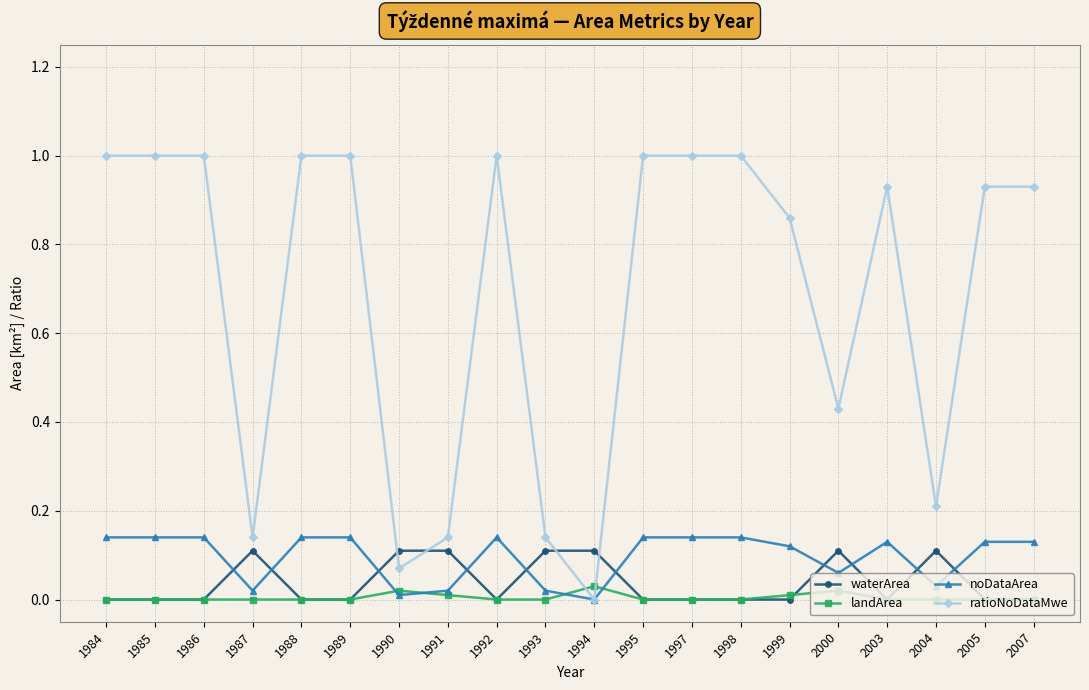

Which series ends up on top after the final intersection of waterArea and noDataArea?

noDataArea